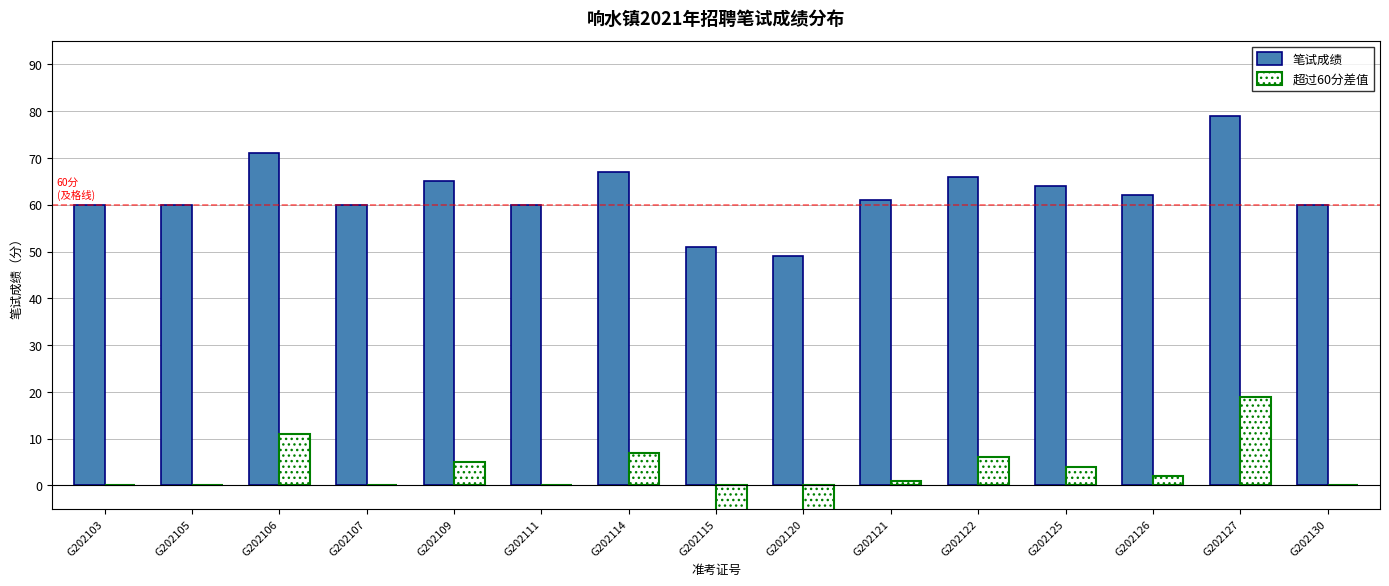

At how many categories does at least one series exceed -2?

15